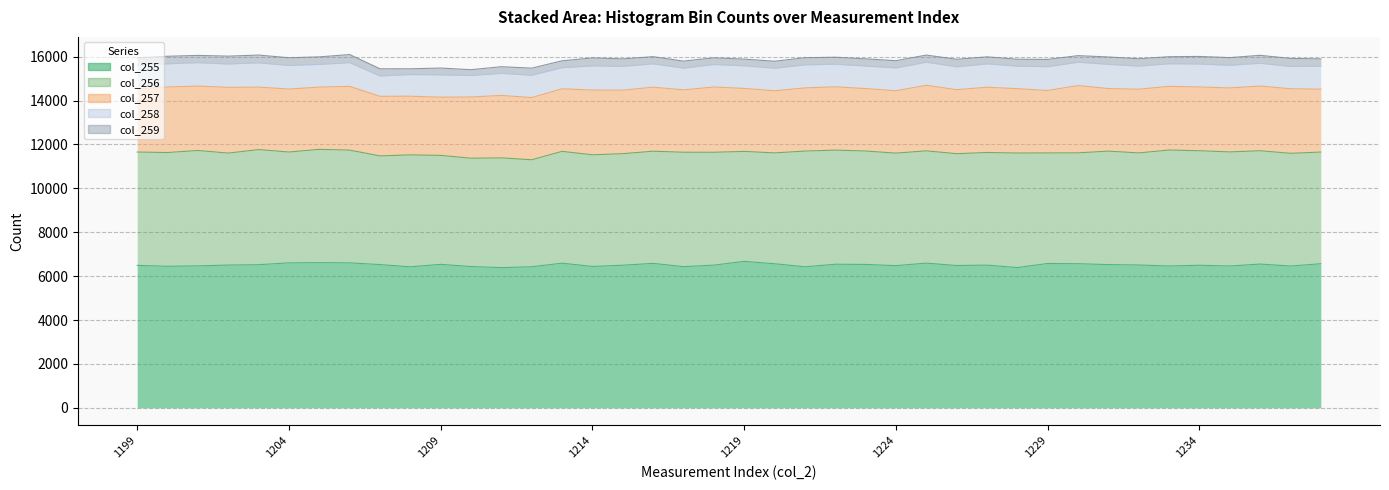

At which category does the chart reach its minimum across all series?

1208